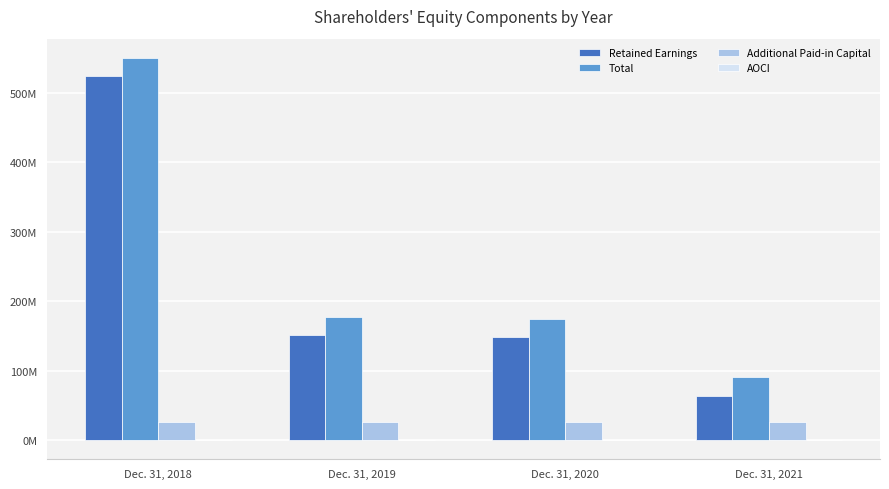

Does the chart contain stacked bars?

No